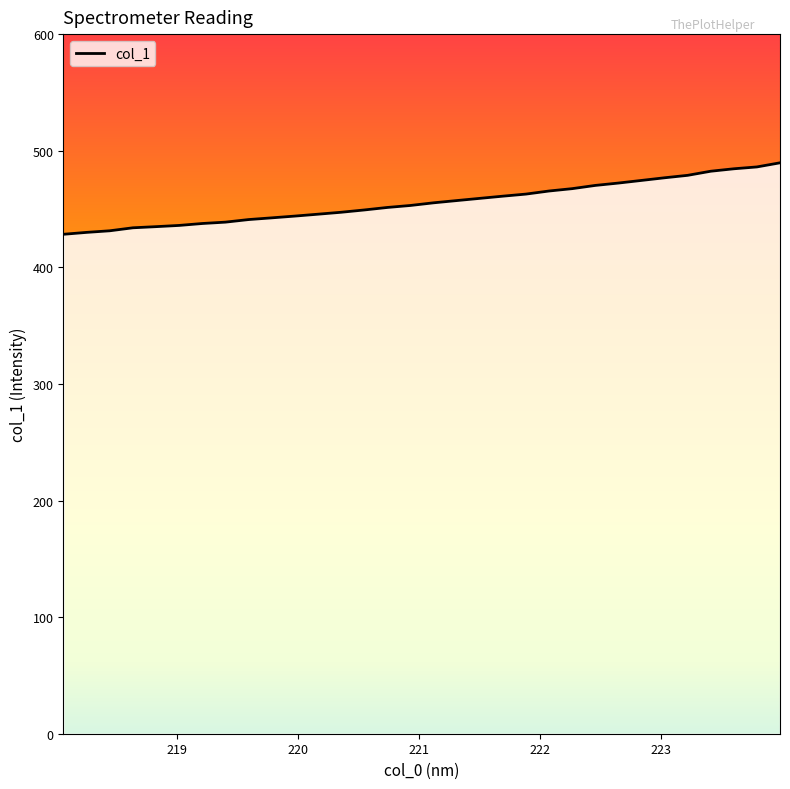

How many lines are shown in the chart?

1